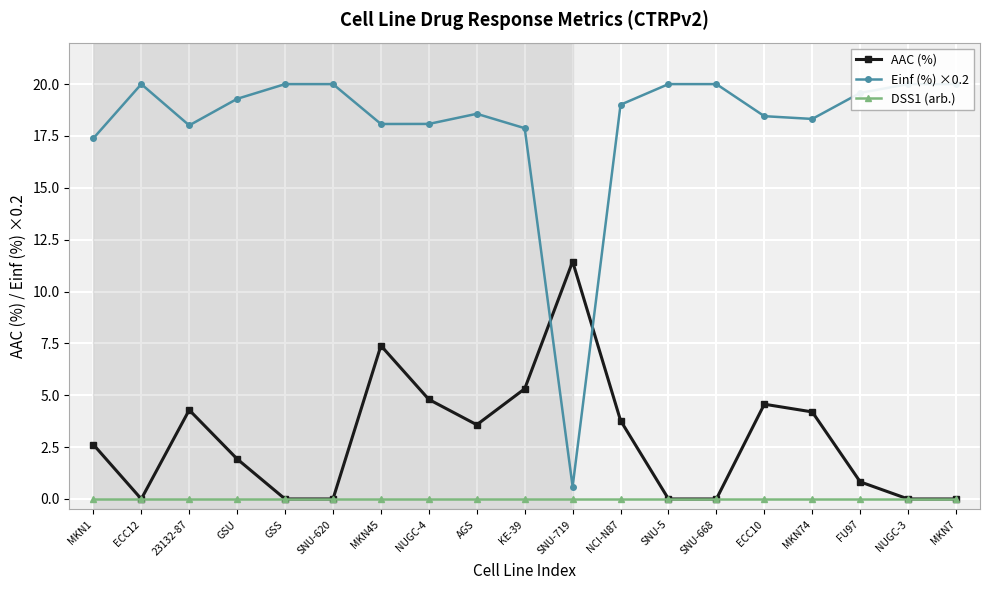

The Einf (%) ×0.2 series shows 5.5 at GSS. True or false?

False